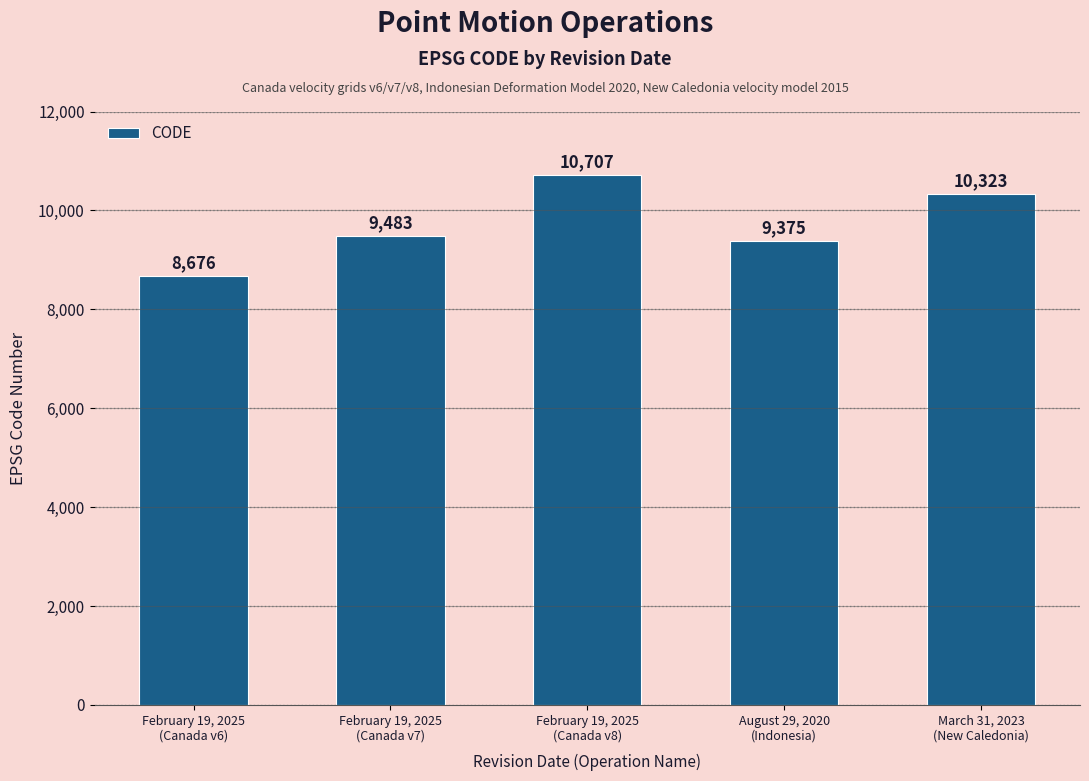

What is the ratio of the value at March 31, 2023
(New Caledonia) to the value at February 19, 2025
(Canada v6)?

1.2